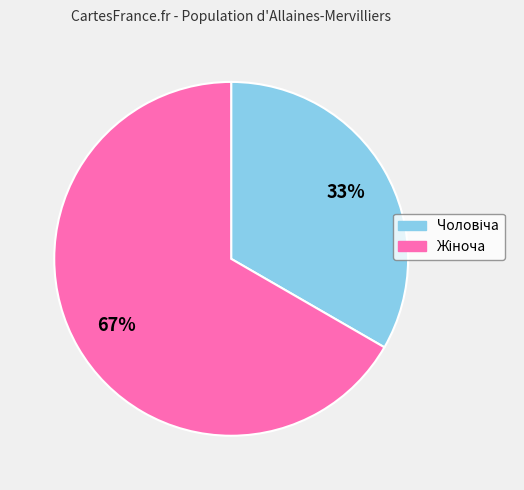

To the nearest percent, what is the average slice percentage?

50%